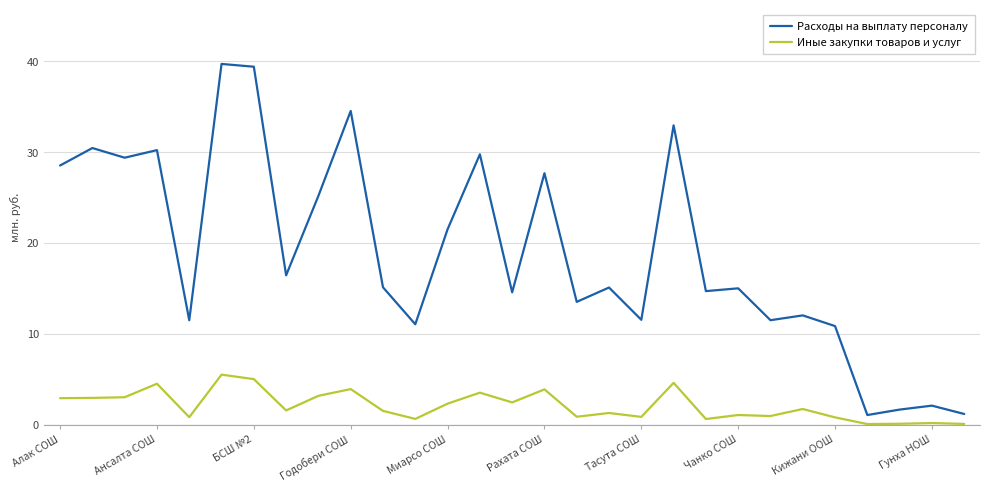

True or false: Расходы на выплату персоналу and Иные закупки товаров и услуг cross at least once.

False